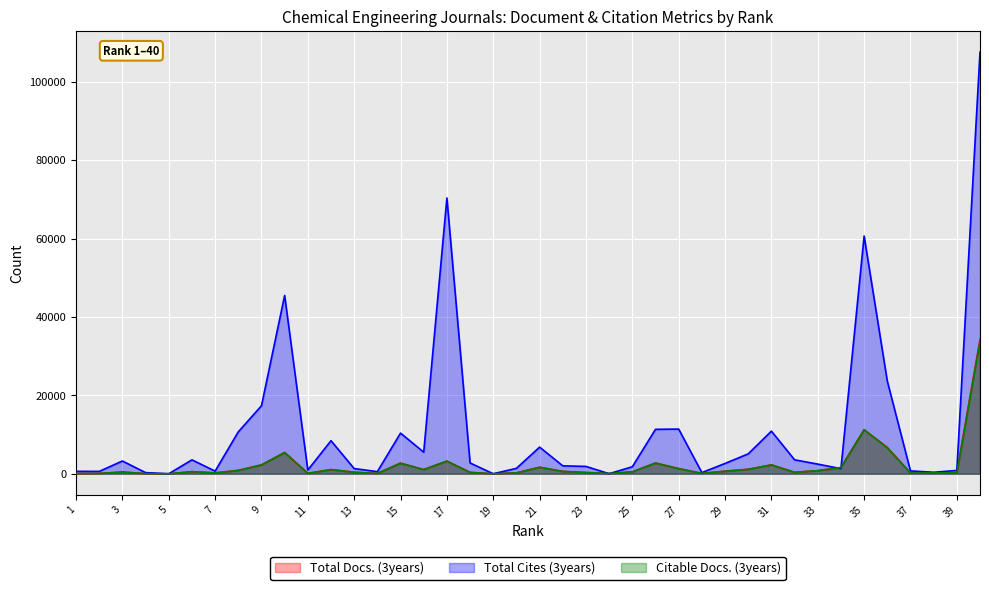

What is the difference between the maximum and minimum values in the Total Cites (3years) series?

107515